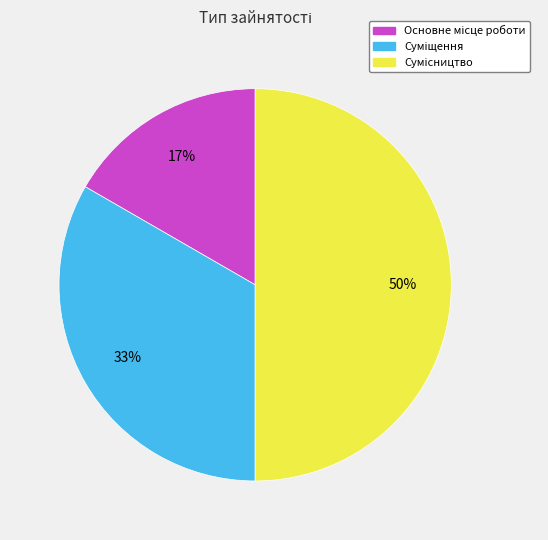

To the nearest percent, what is the average slice percentage?

33%